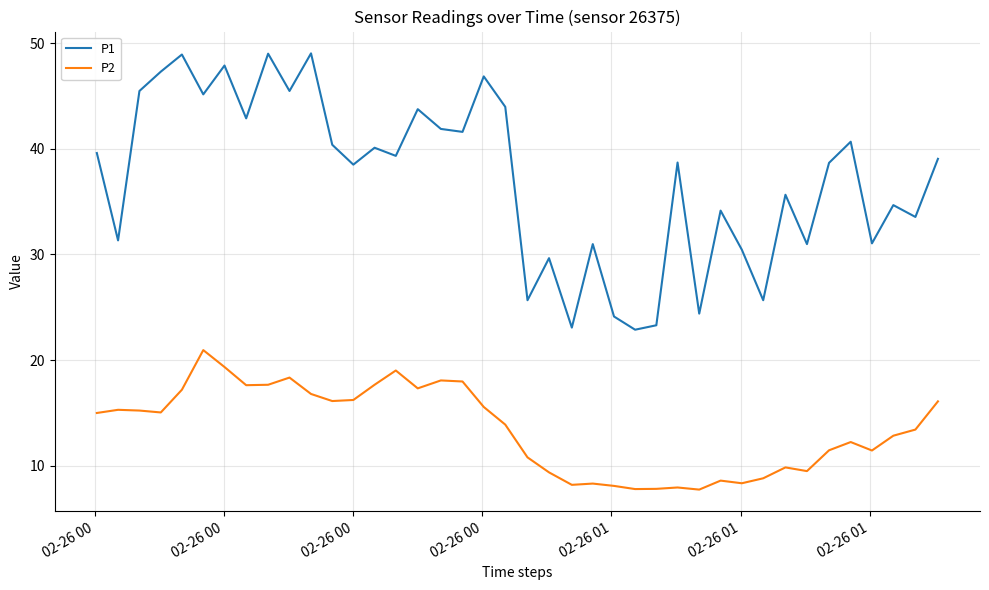

True or false: P2 has more than 2 points higher than both neighbors.

True